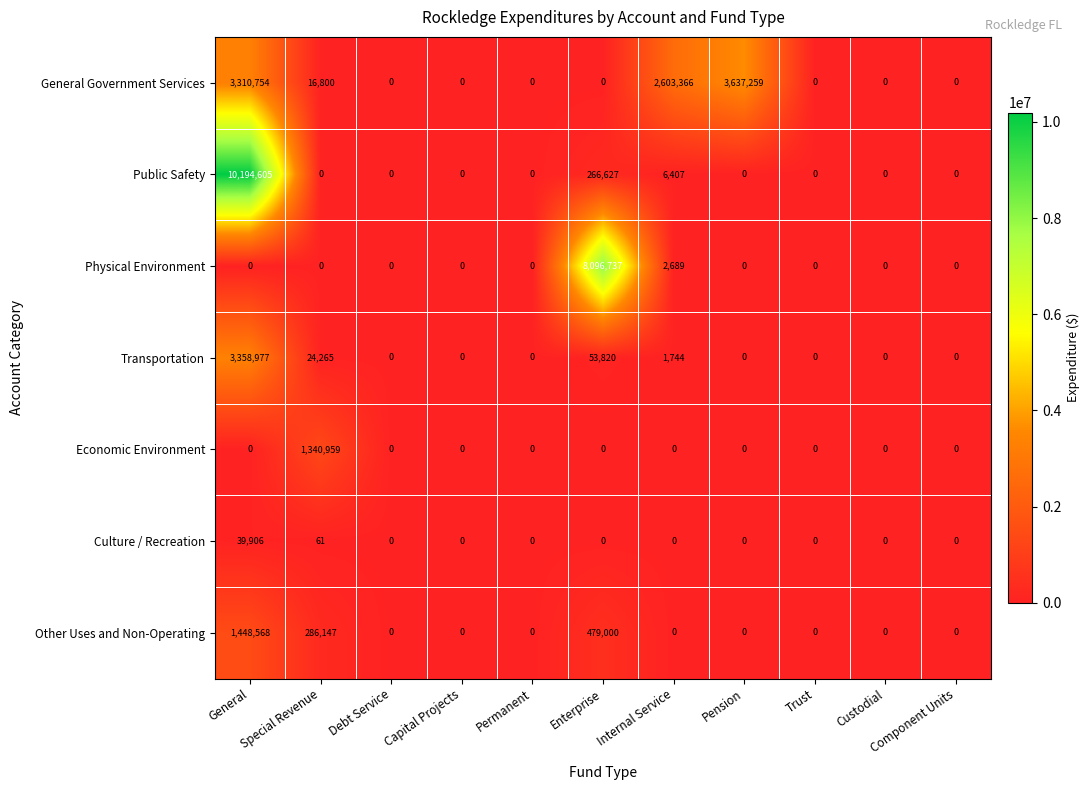

Which series has the largest range (max minus min)?

Public Safety